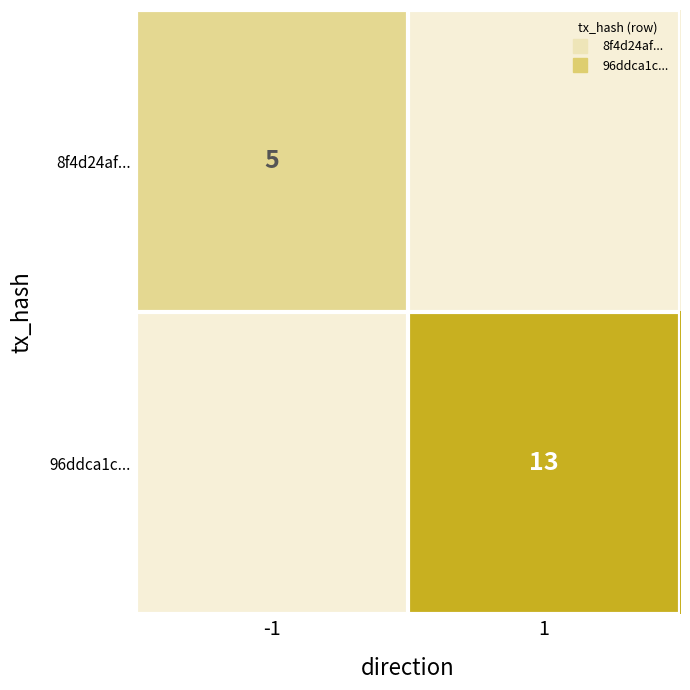

Is it true that 96ddca1c... equals 5 at -1?

False